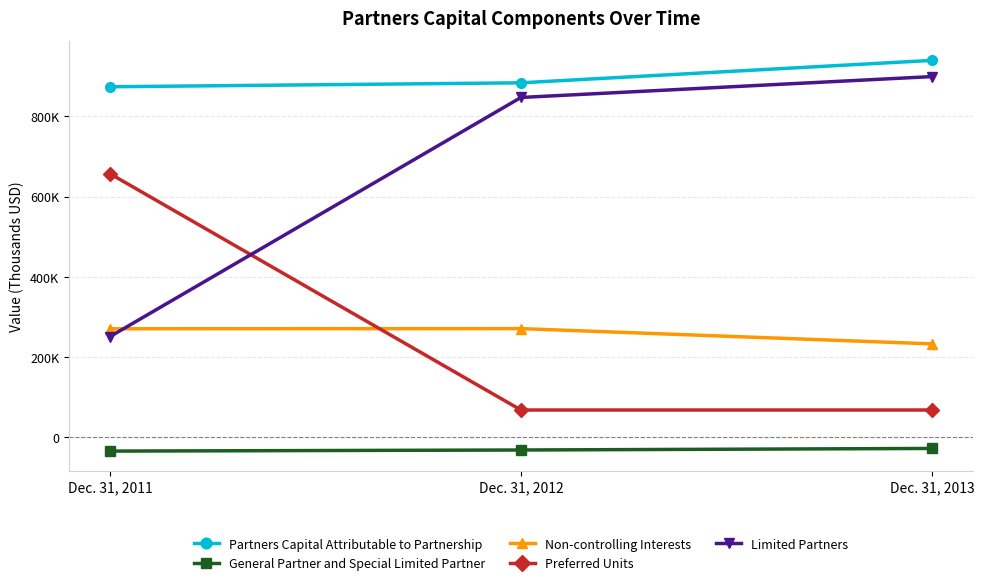

What are all the series names shown in the legend?

Partners Capital Attributable to Partnership, General Partner and Special Limited Partner, Non-controlling Interests, Preferred Units, Limited Partners